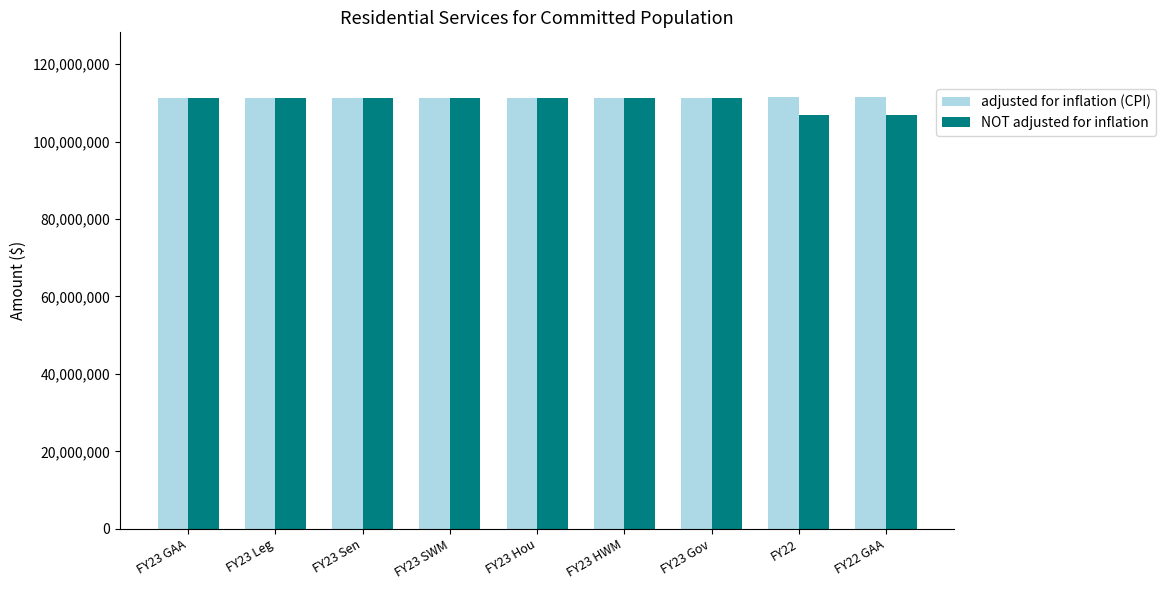

The adjusted for inflation (CPI) series shows 111140239 at FY23 SWM. True or false?

True